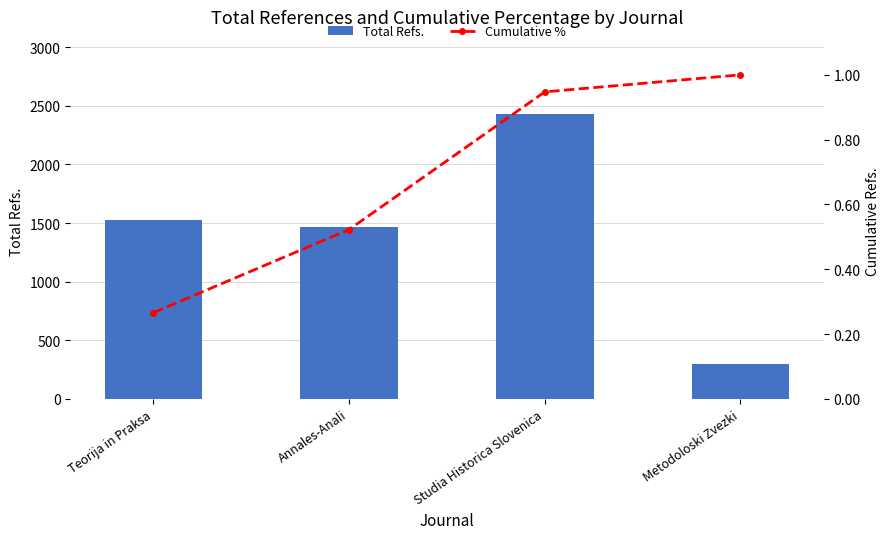

What is the value of the Cumulative % bar at the 1st from the left?

0.3